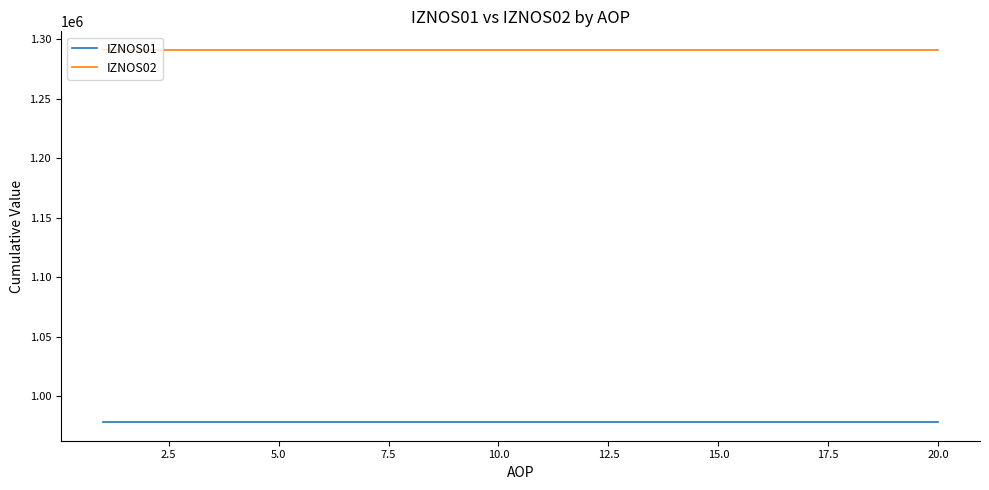

Rank the series by their maximum value, from highest to lowest.

IZNOS02, IZNOS01